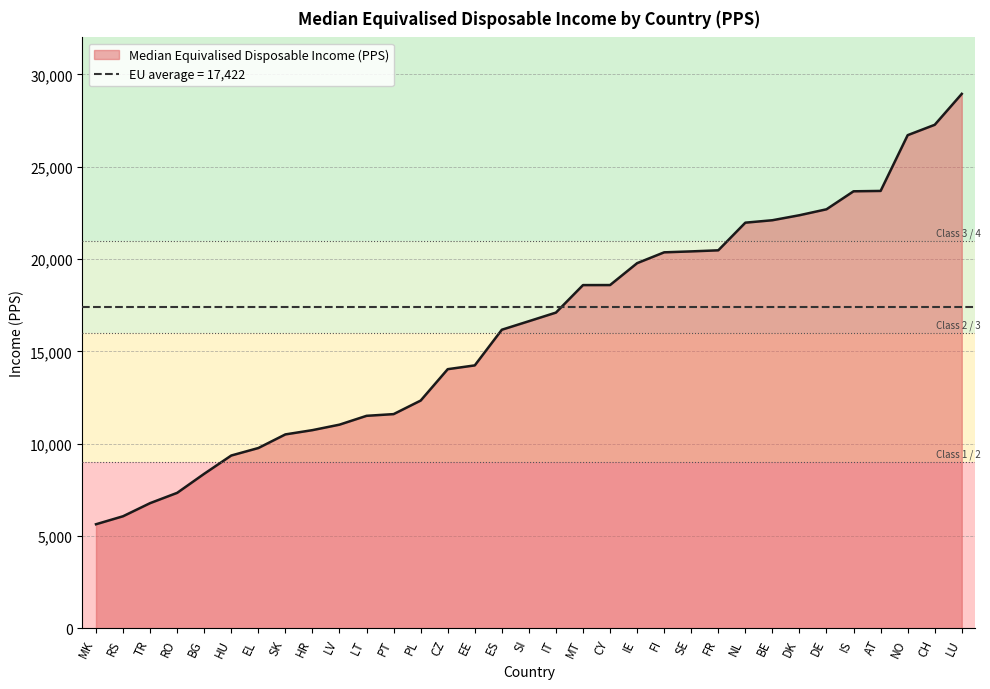

List the labels in order of value, largest first.

LU, CH, NO, AT, IS, DE, DK, BE, NL, FR, SE, FI, IE, CY, MT, IT, SI, ES, EE, CZ, PL, PT, LT, LV, HR, SK, EL, HU, BG, RO, TR, RS, MK